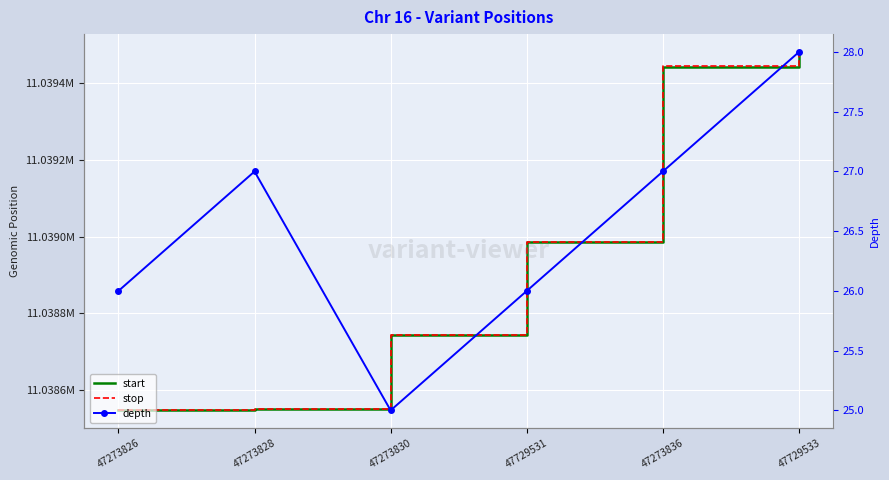

Rank the series at 47729533 from highest to lowest value.

stop, start, depth